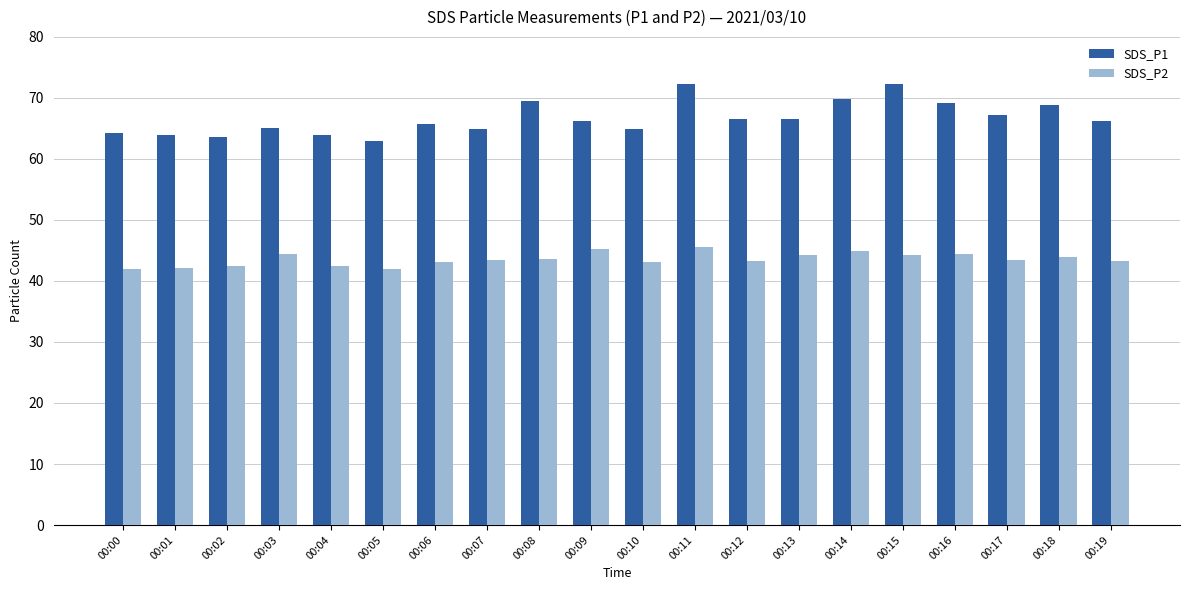

Is it true that SDS_P2 equals 65.5 at 00:01?

False